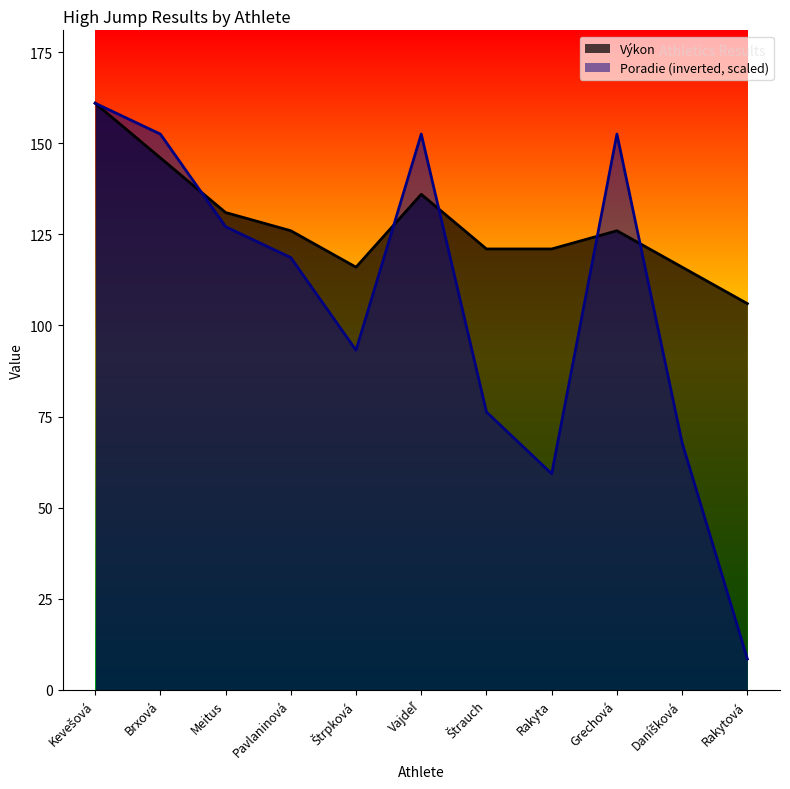

Where do Výkon and Poradie first cross each other?

Brxová and Meitus